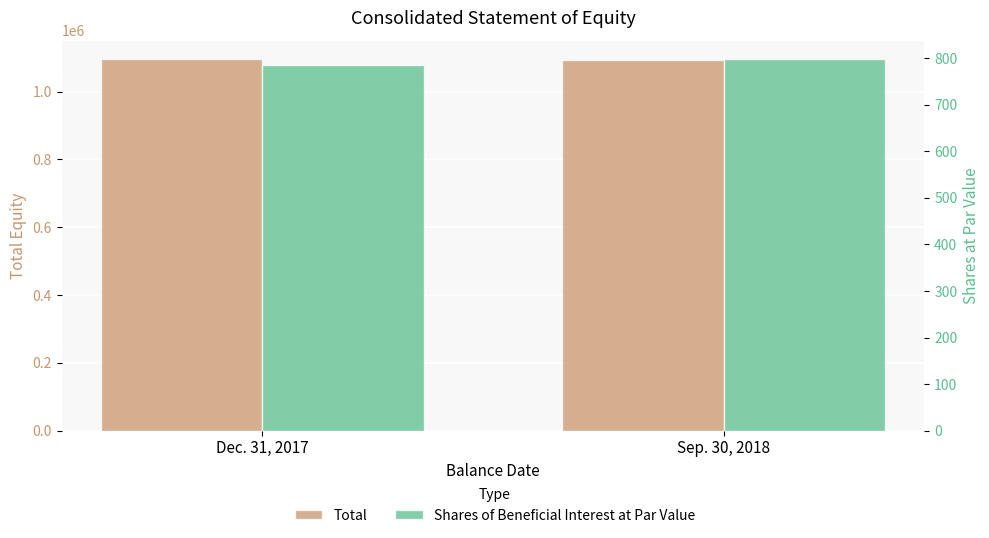

Is the value of Shares of Beneficial Interest at Par Value at Sep. 30, 2018 greater than the value of Total at Sep. 30, 2018?

No